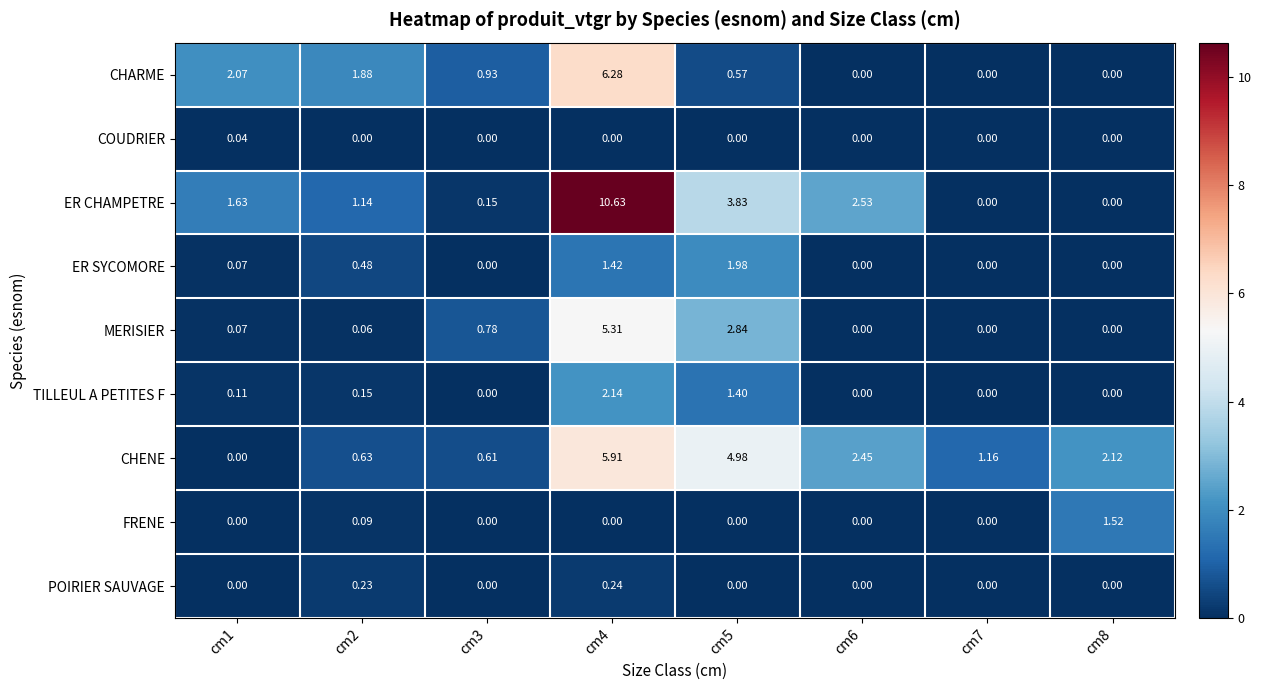

Between cm1 and cm6, which series saw the biggest shift?

CHENE